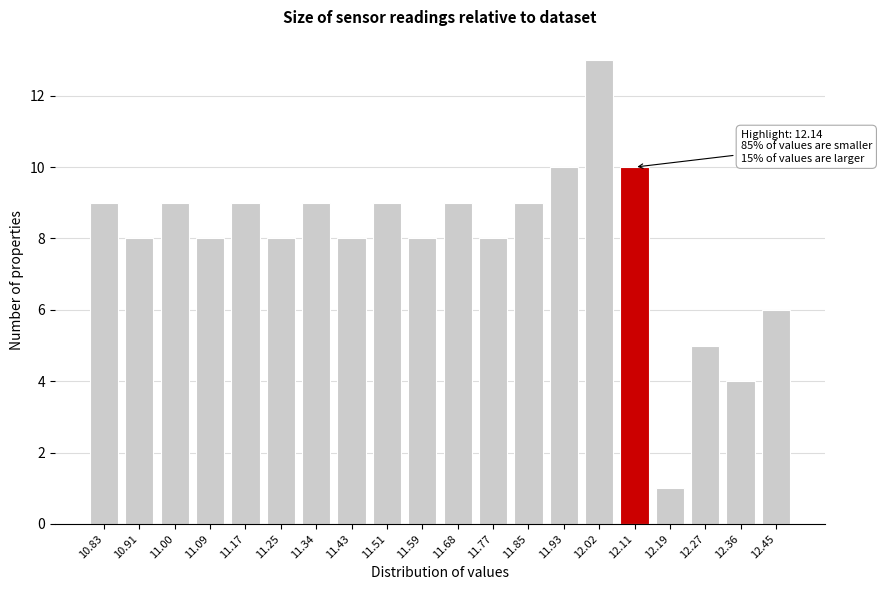

Reading left to right, transcribe all the data shown in this chart.

9	8	9	8	9	8	9	8	9	8	9	8	9	10	13	10	1	5	4	6